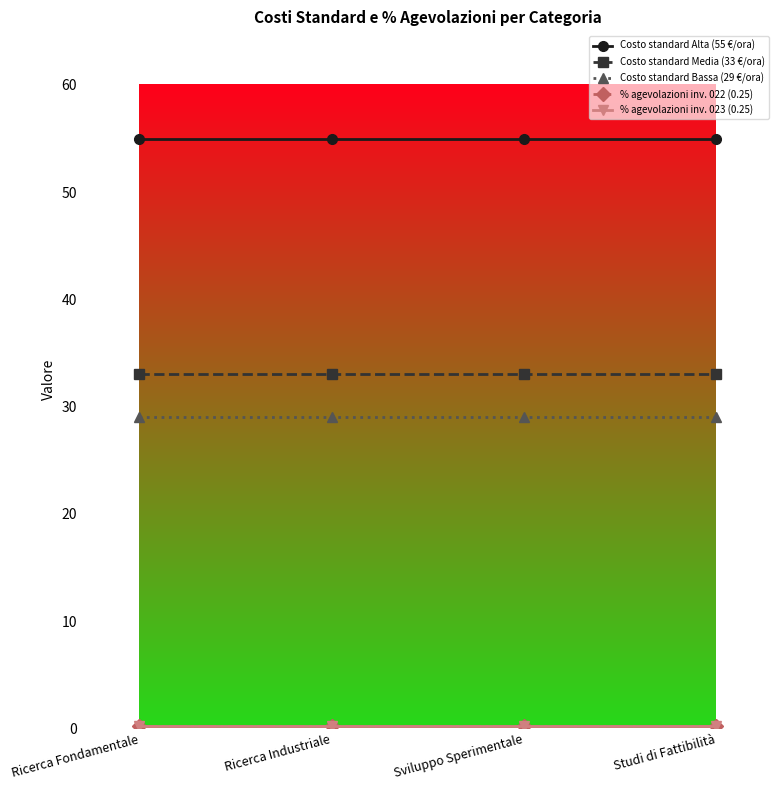

Is this an area chart (filled region under the line)?

No